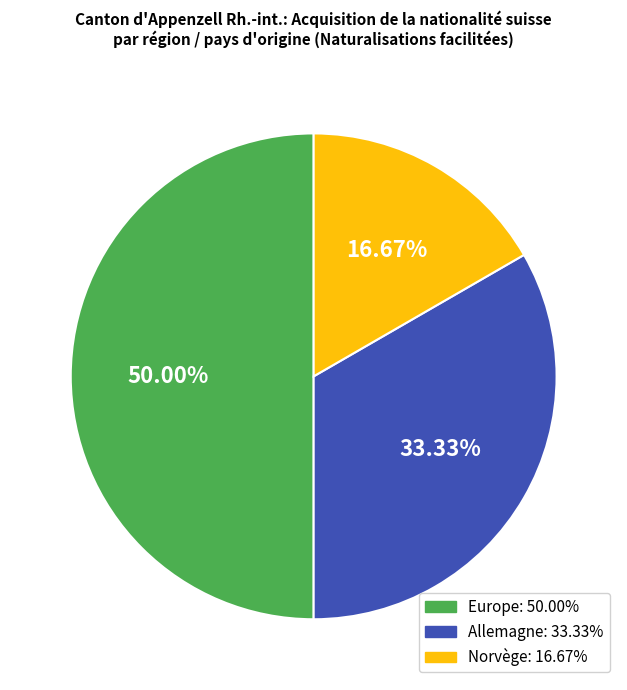

Is there a majority slice in this chart?

No